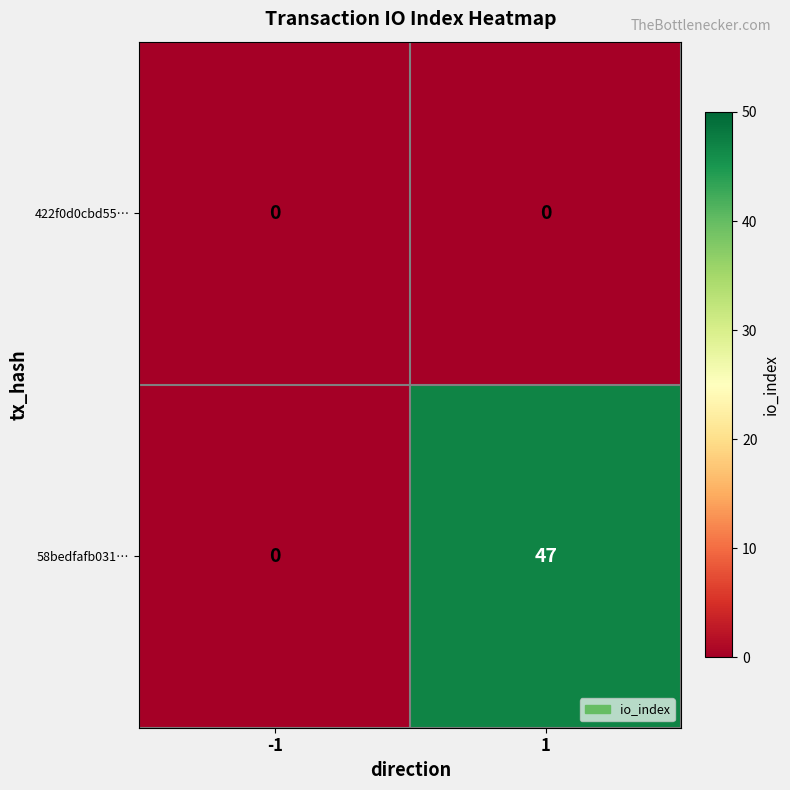

Rank the series by their average value, from highest to lowest.

58bedfafb031…, 422f0d0cbd55…